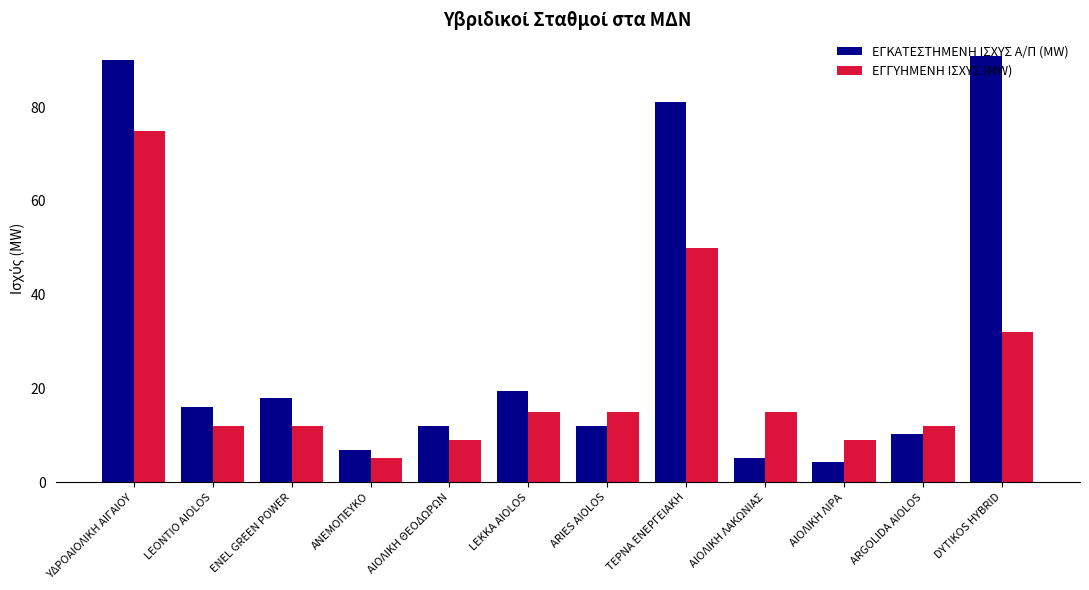

How many bars are there in each group?

2